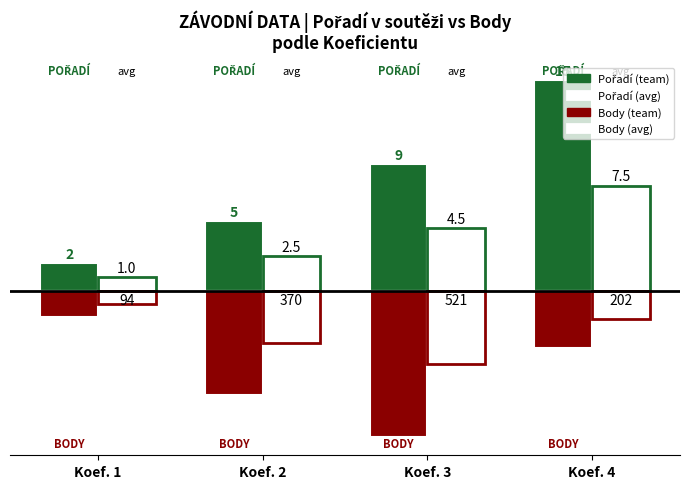

How many bars are there in total?

16